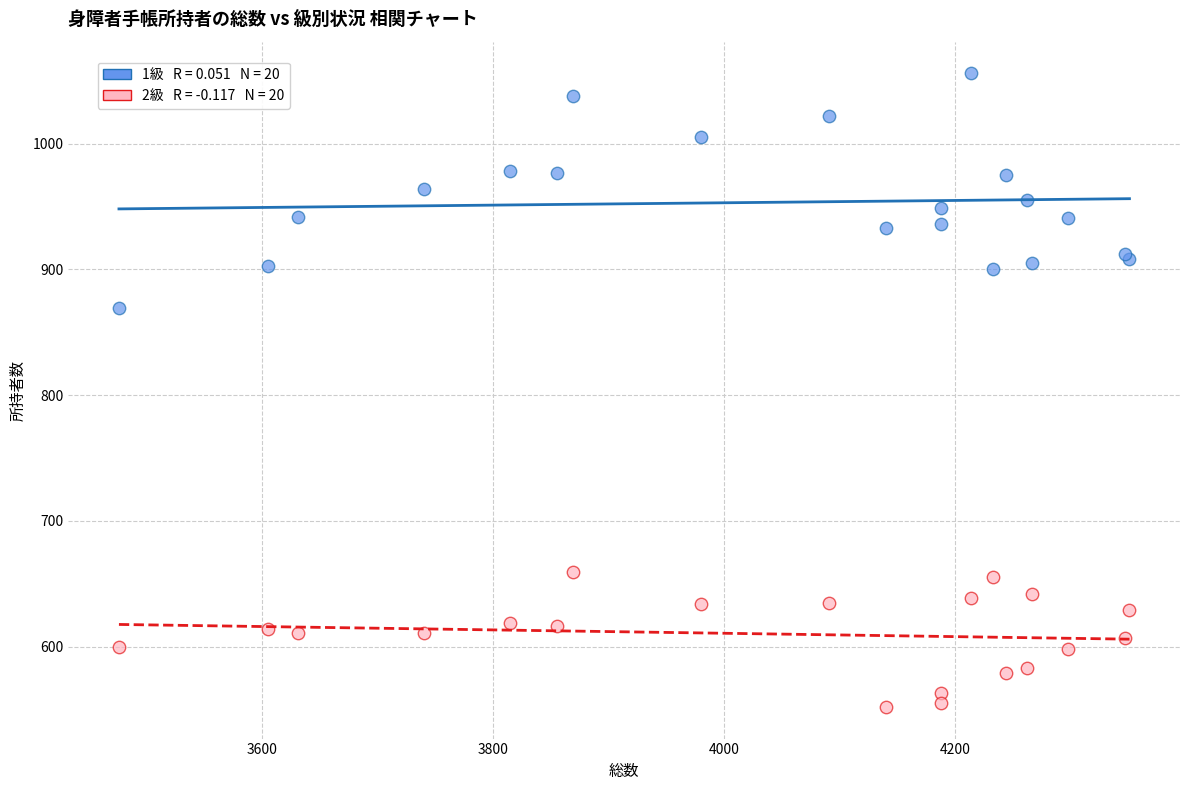

Across all series, what Y value is closest to 804?

869